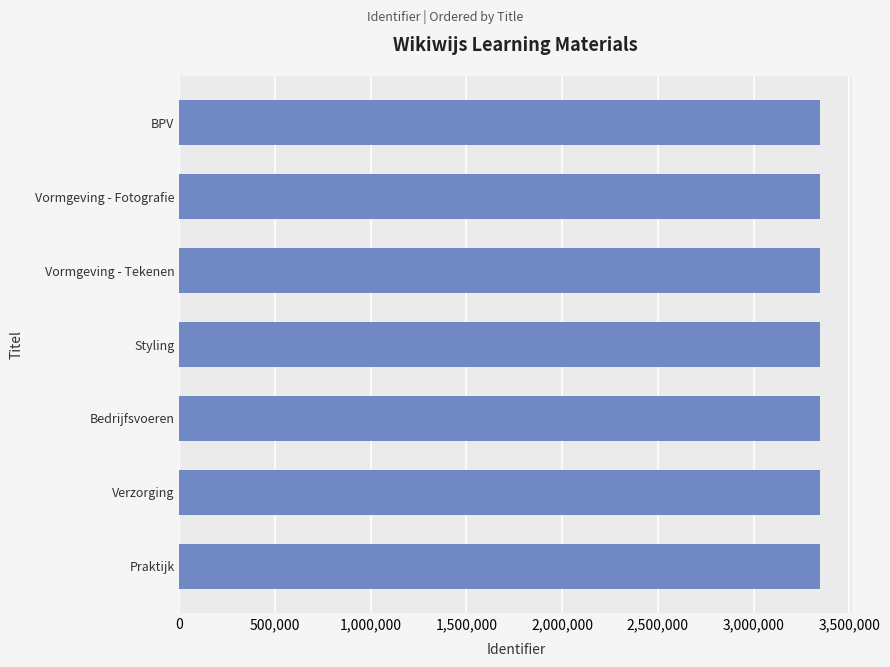

The value at Vormgeving - Tekenen is 3347996. True or false?

True